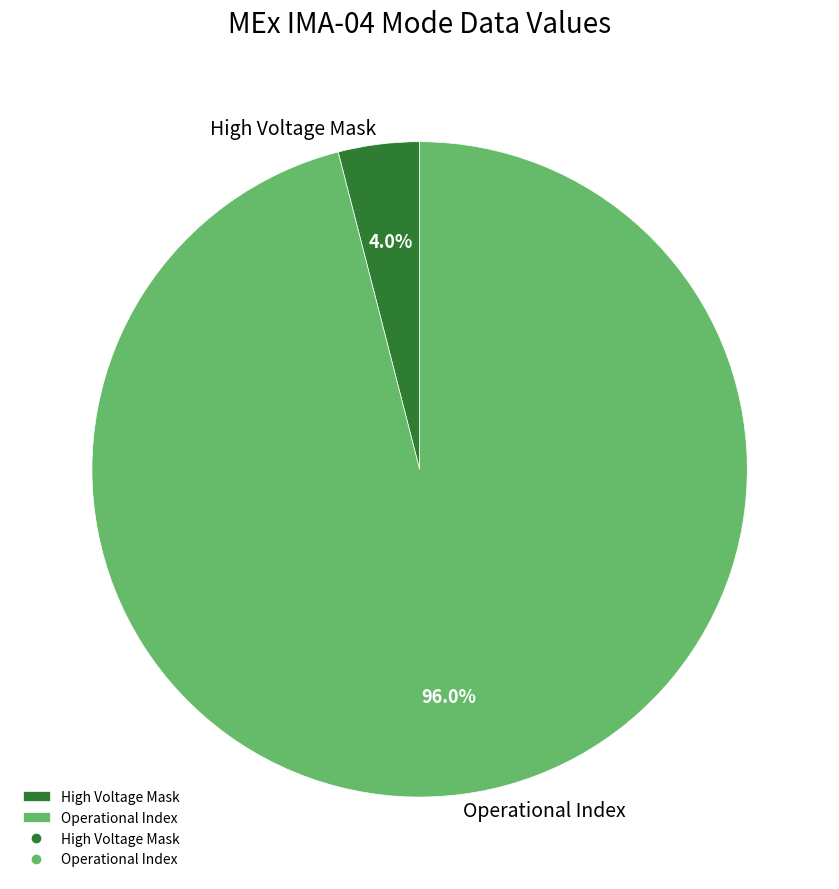

Between High Voltage Mask and Operational Index, which is larger?

Operational Index